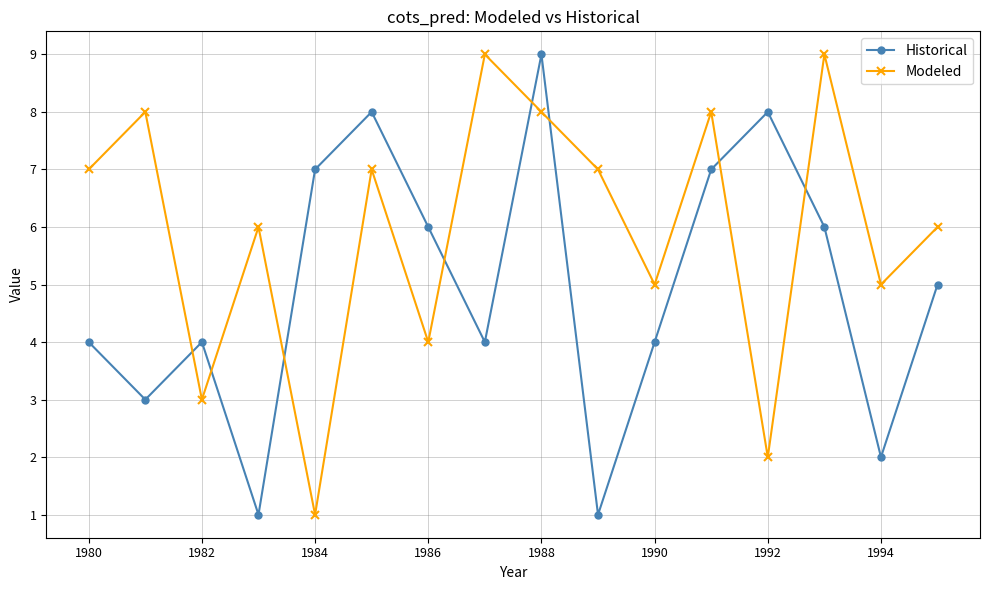

After their last crossing, which series has the higher values: Historical or Modeled?

Modeled